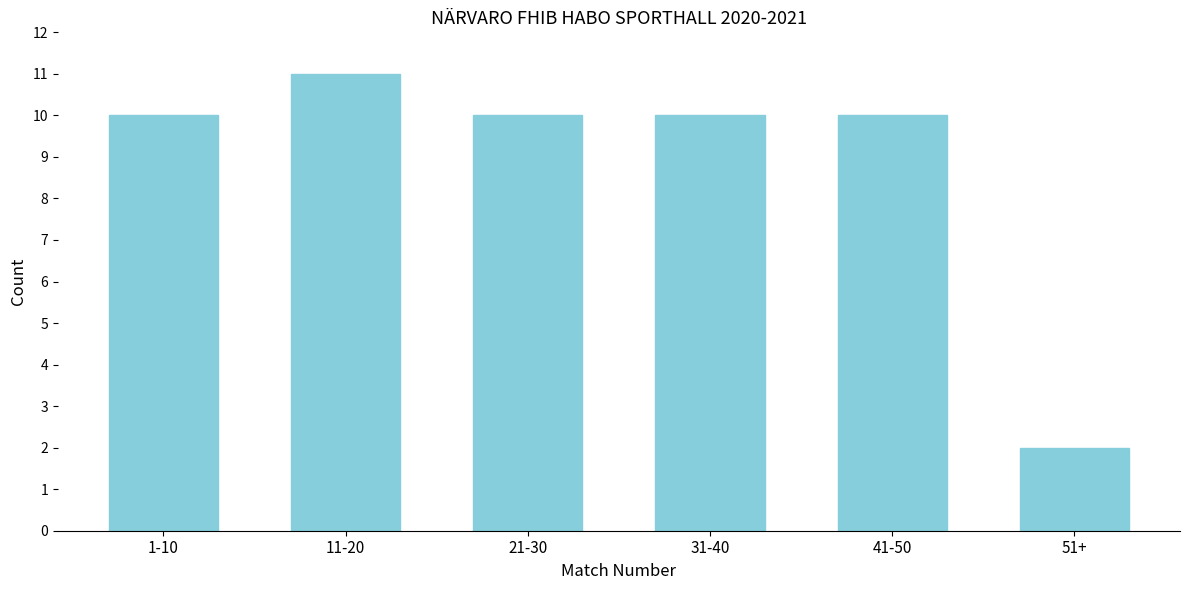

Reading left to right, list all the values displayed in this chart.

10	11	10	10	10	2